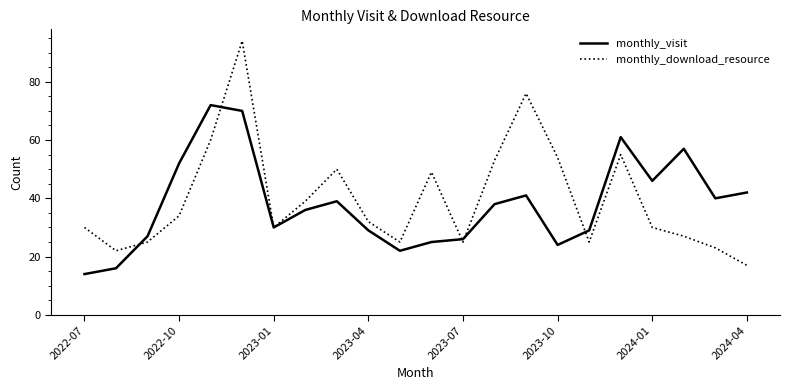

List the series in order of their peak value, highest first.

monthly_download_resource, monthly_visit